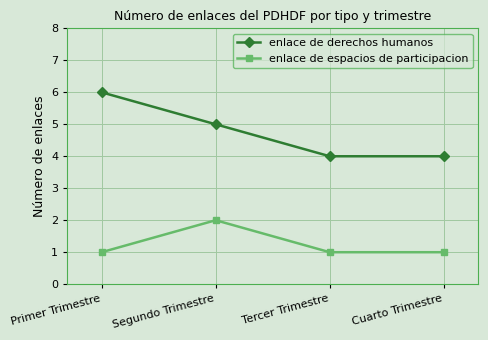

What is the approximate value of enlace de derechos humanos at Cuarto Trimestre?

4